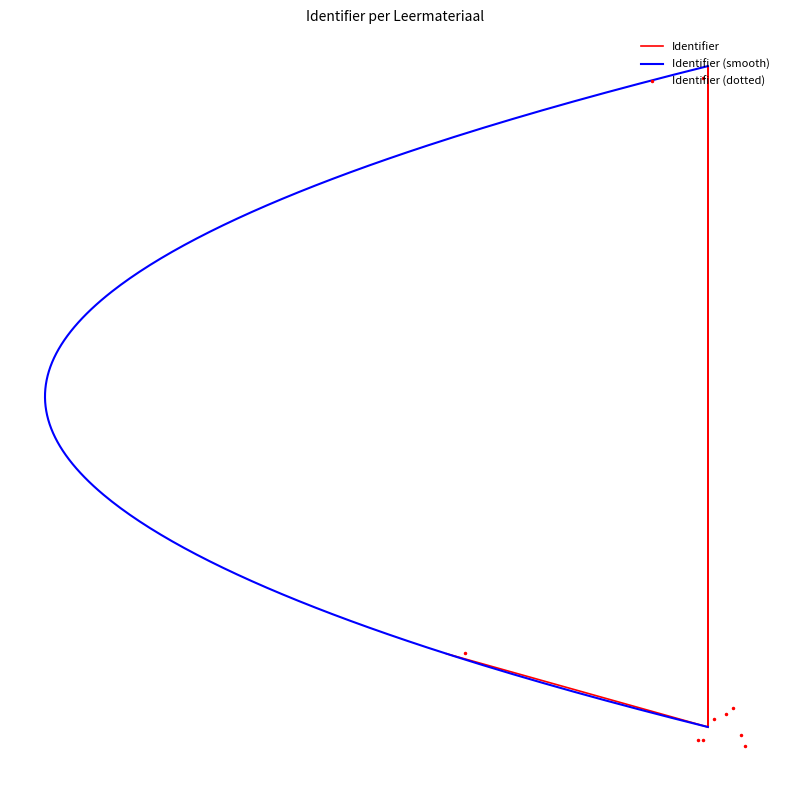

Which category has the highest value across all series?

Wozu Schule? (2)